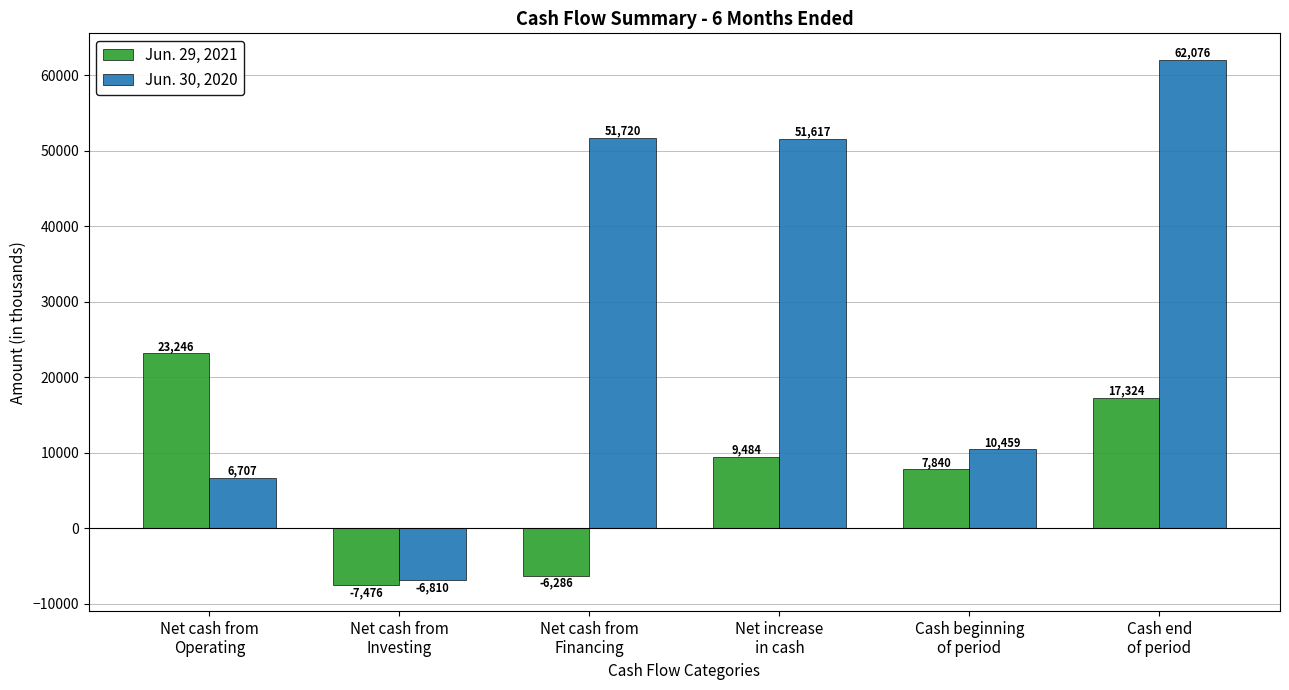

At how many categories does at least one series exceed 58220?

1